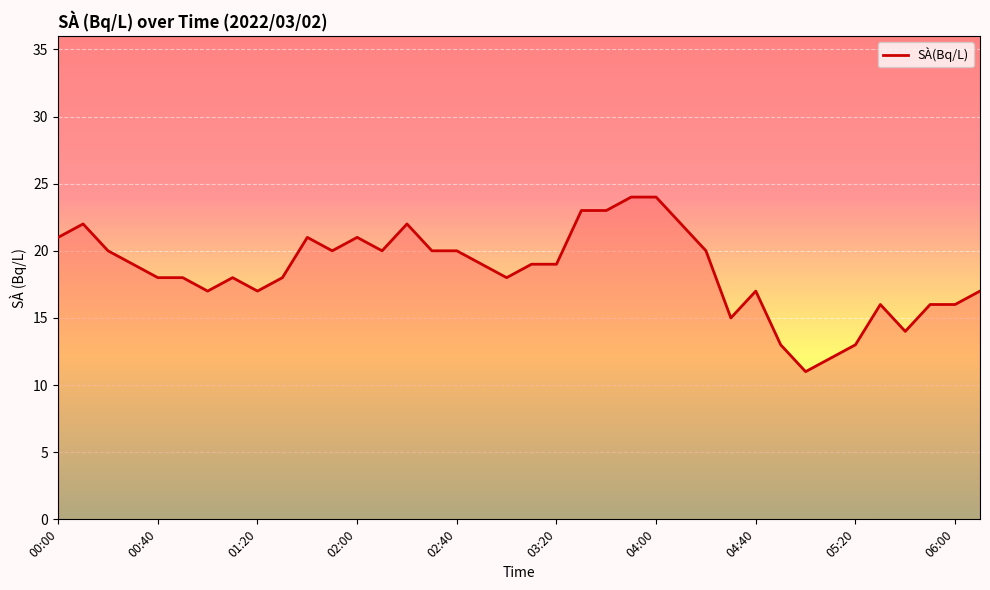

What is the difference between the maximum and minimum values?

13